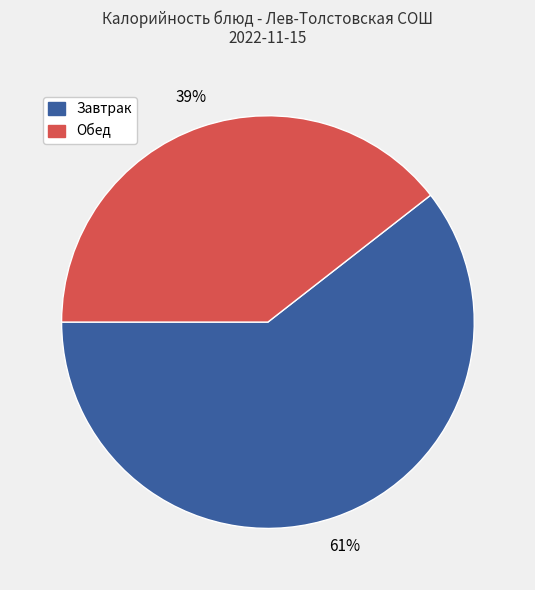

To the nearest percent, what is the average slice percentage?

50%